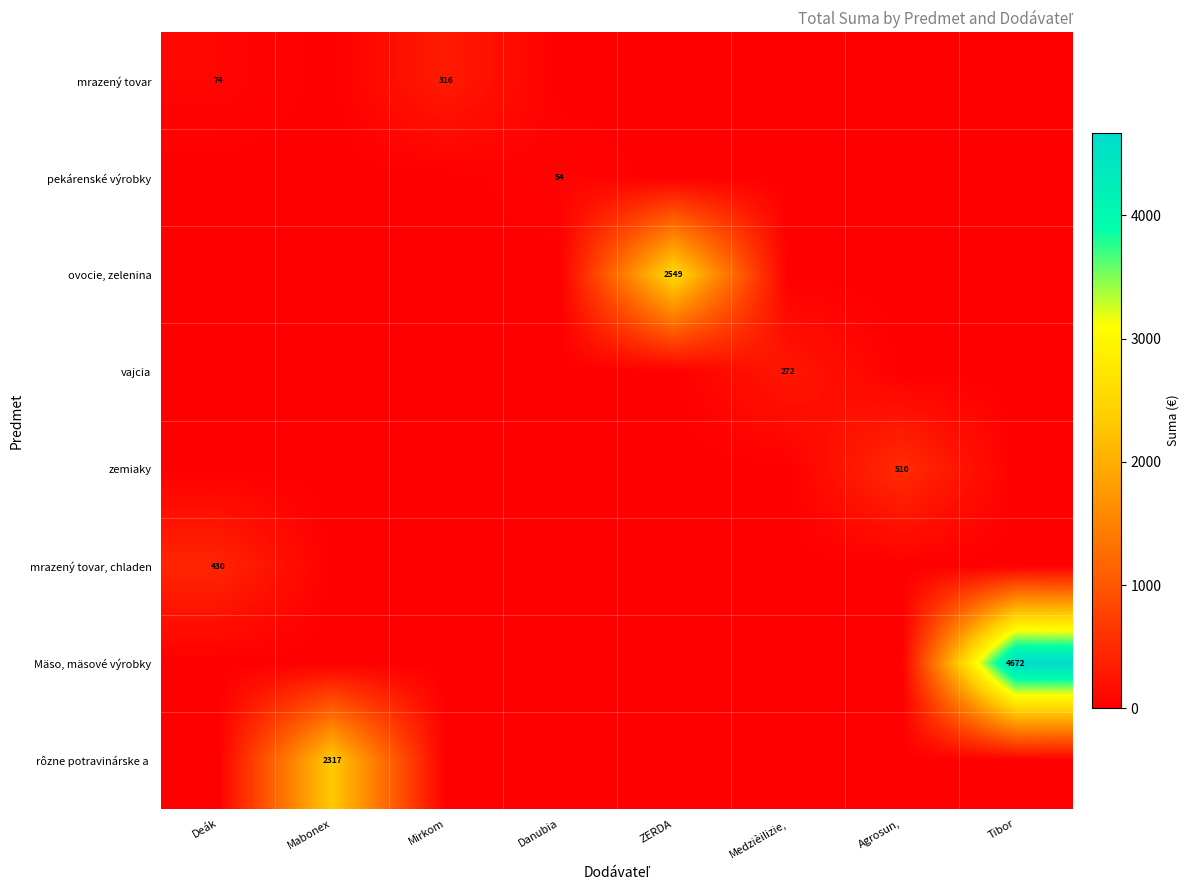

How many series are shown in this chart?

8